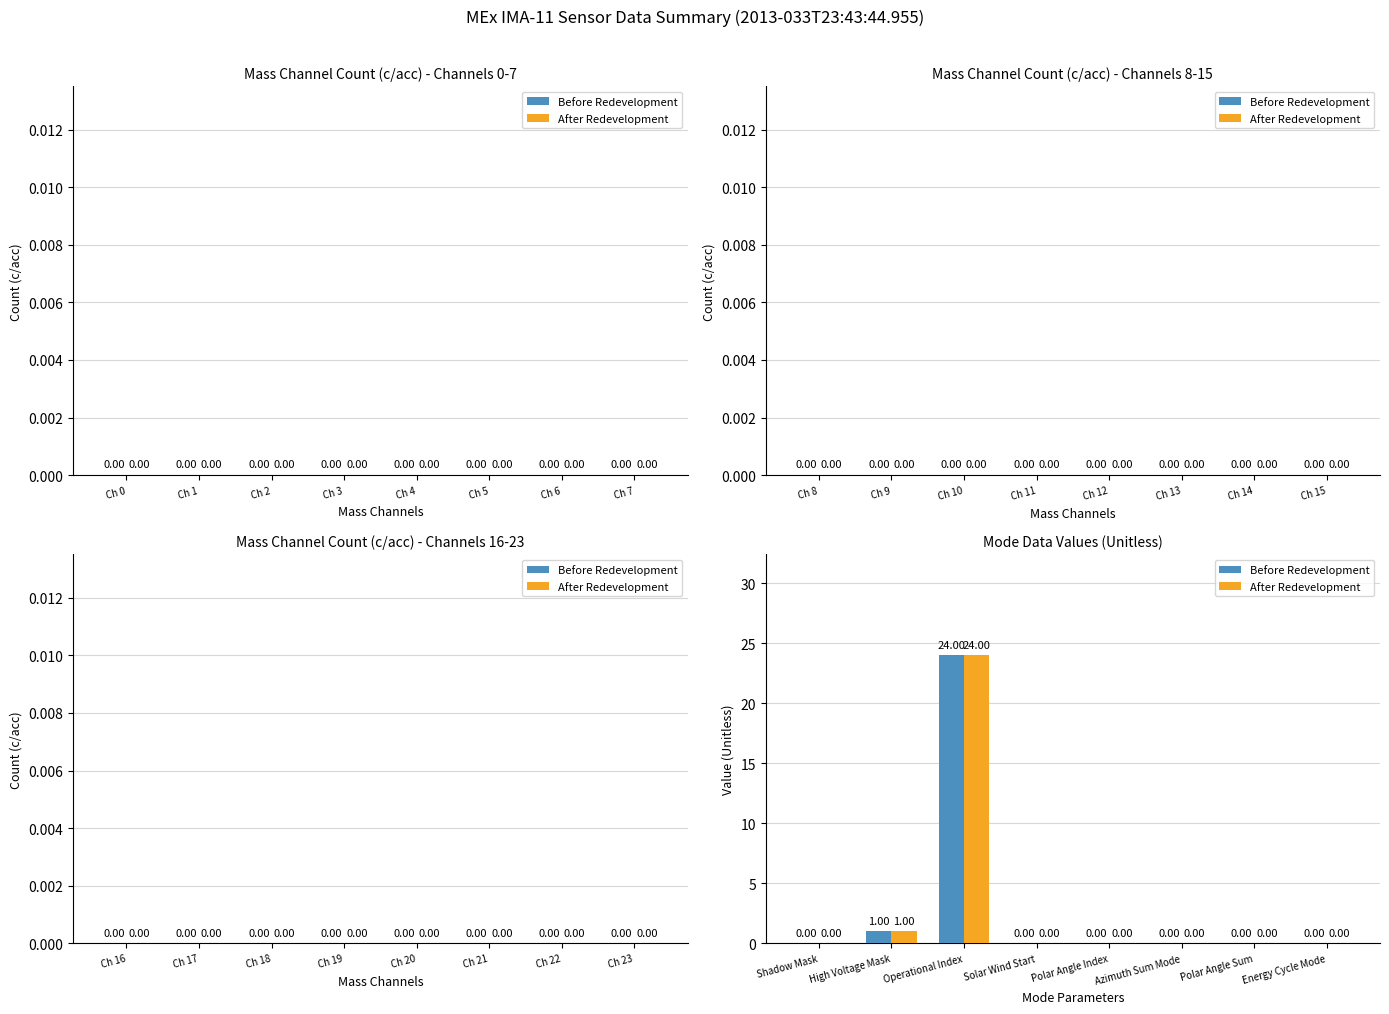

At which category is the sum across all series the highest?

Operational Index